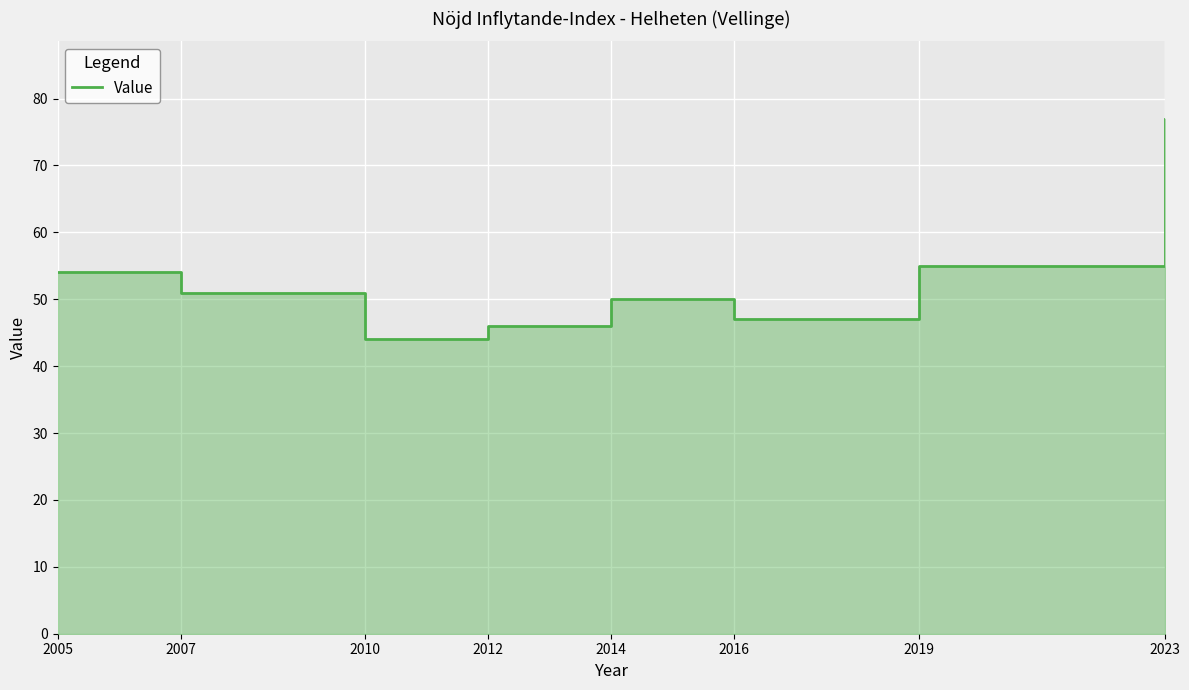

What is the smallest value displayed?

44